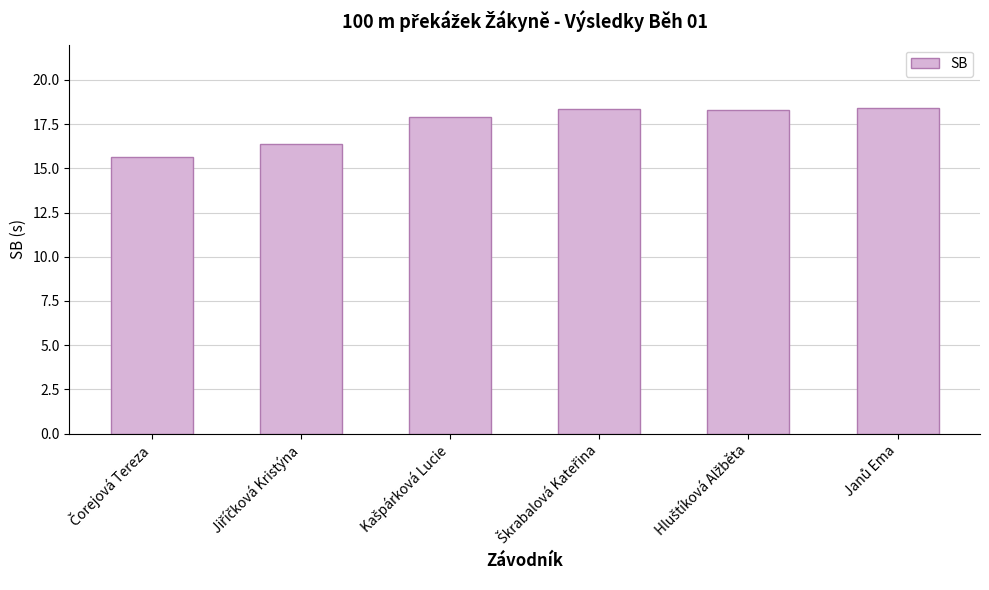

What is the average value?

17.5